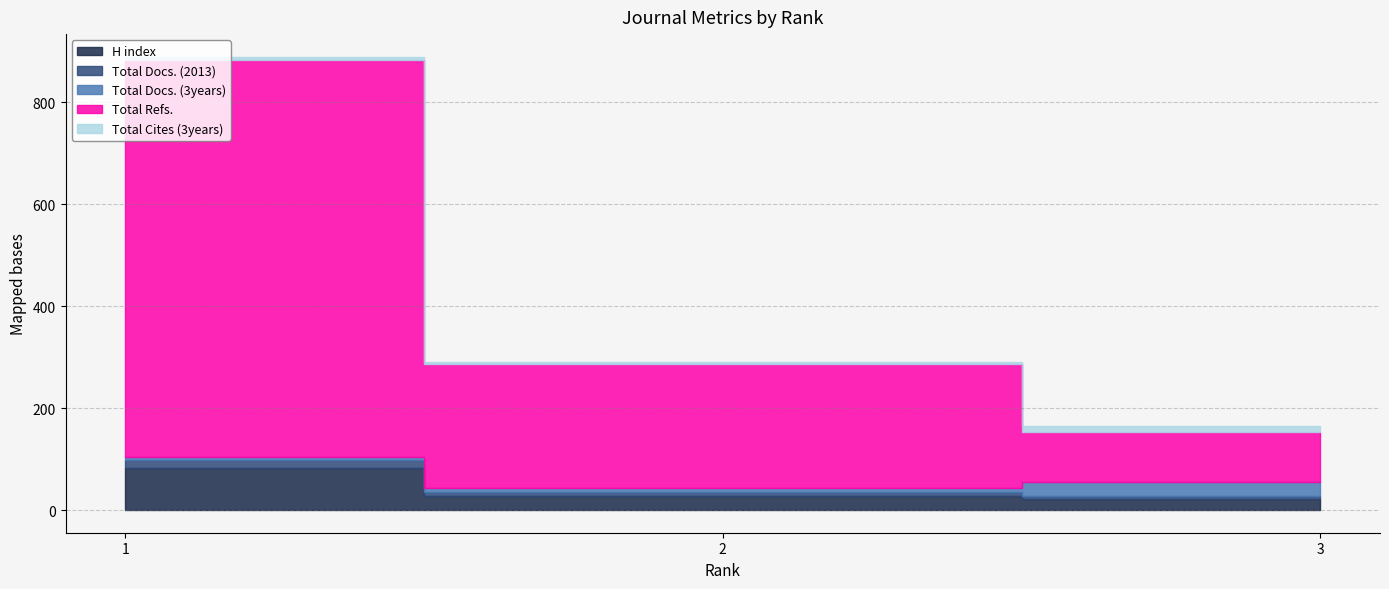

How many values in the H index series are below 27?

1